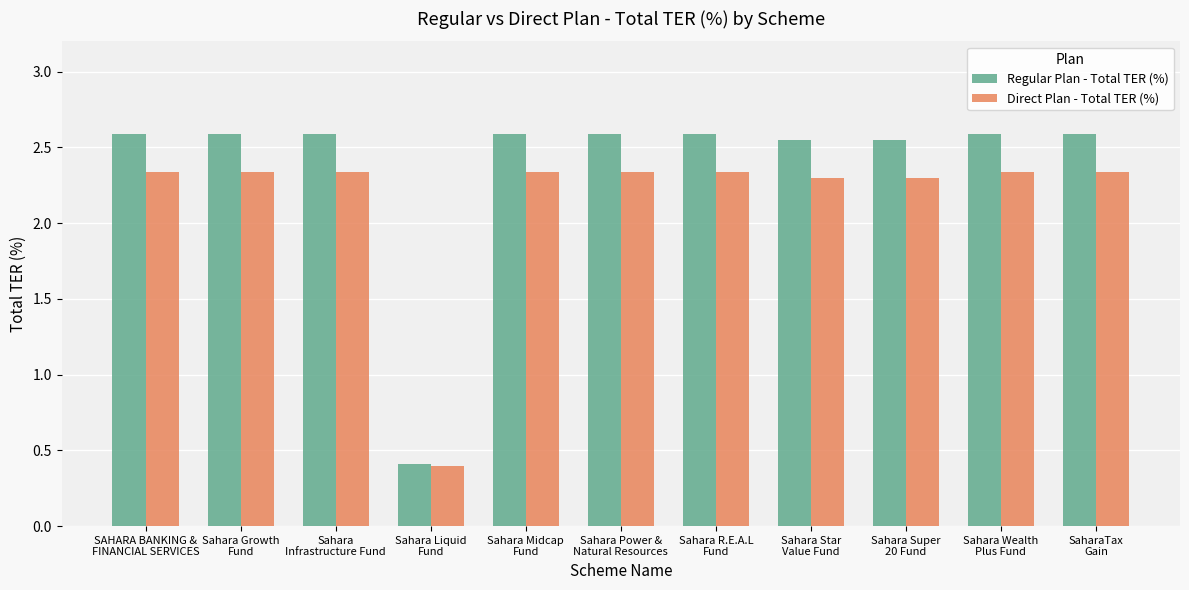

What is the difference between the maximum and minimum values in the Direct Plan - Total TER (%) series?

1.9